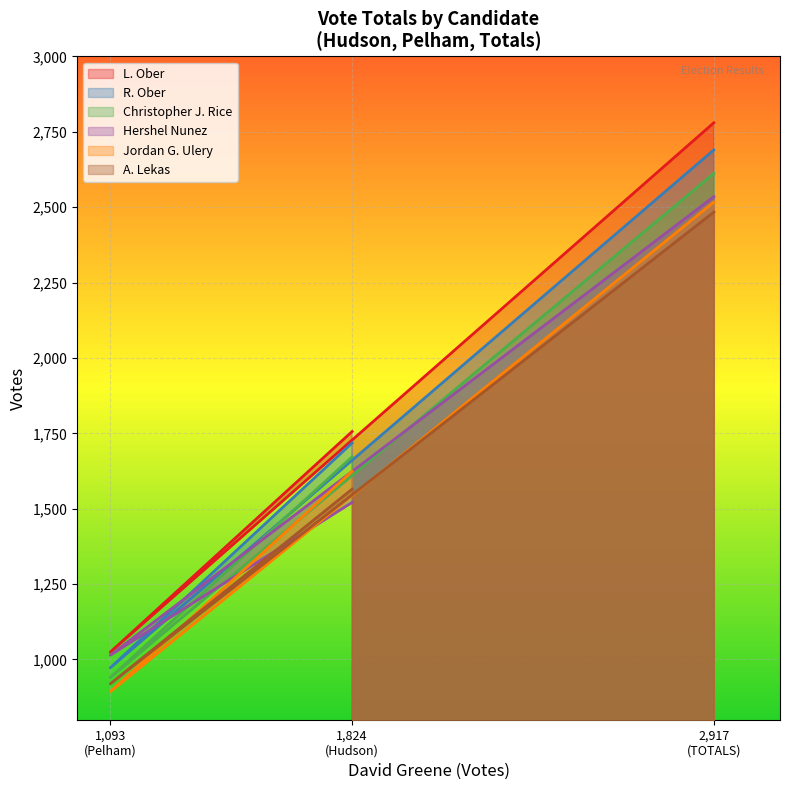

What is the difference between the L. Ober values at 1,093 (Pelham) and 1,824 (Hudson)?

732